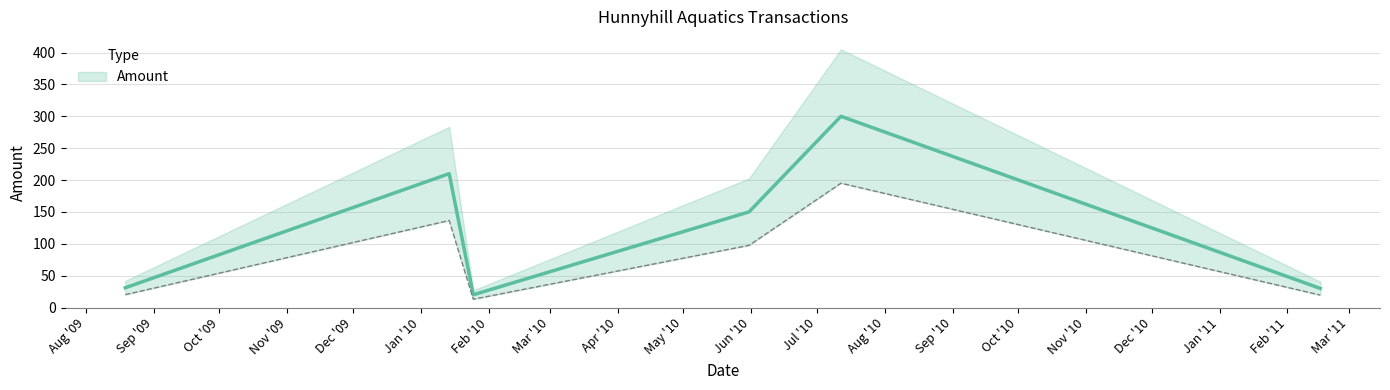

What position from the left is 2010-01-25?

3